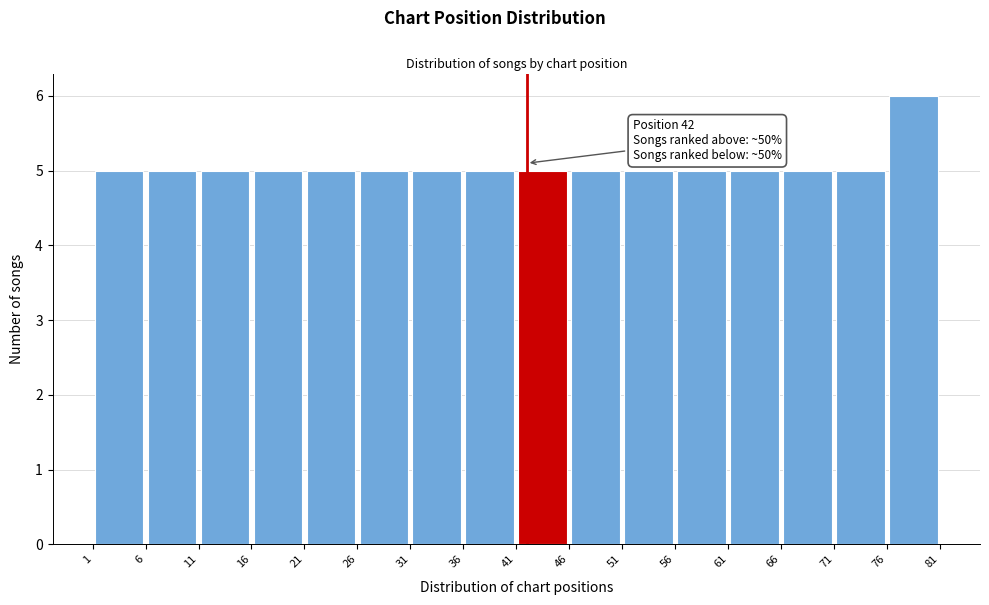

Over which range of the x-axis is the bar tallest?

76 to 81